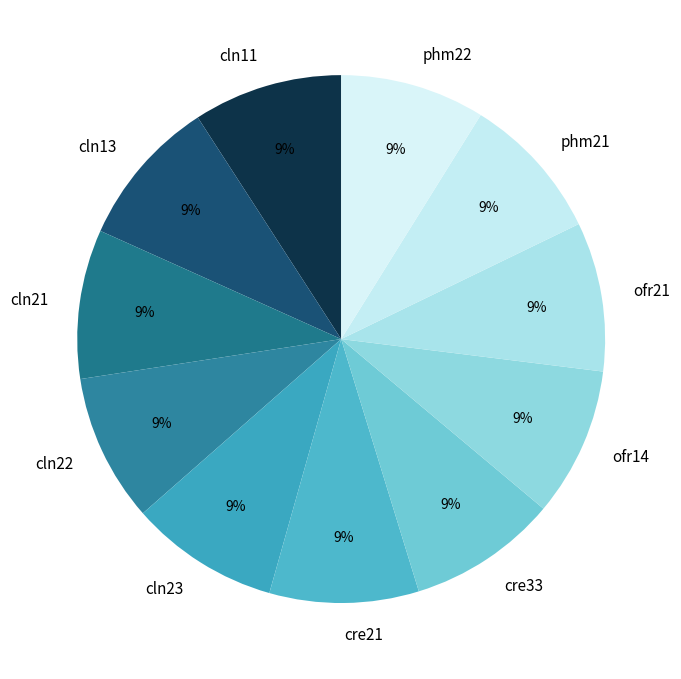

Does ofr21 represent more than half of the total?

No